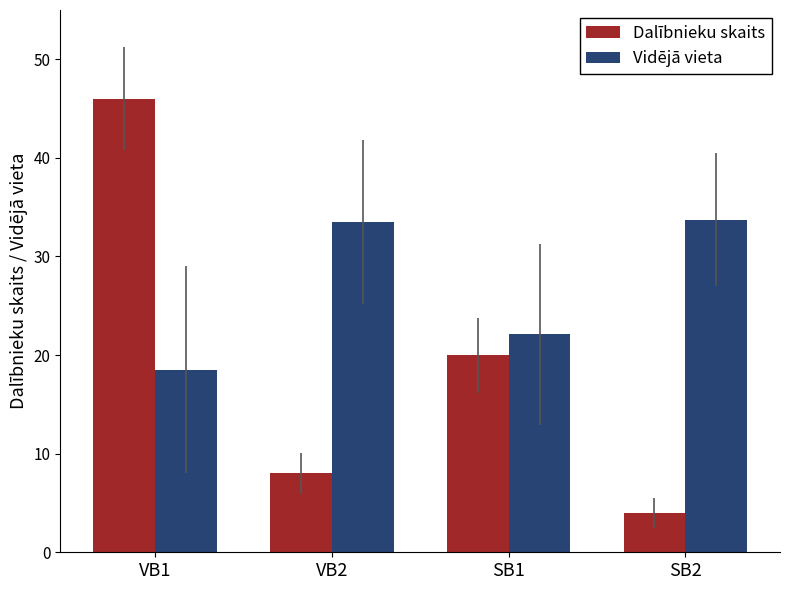

Rank the series at VB2 from lowest to highest value.

Dalībnieku skaits, Vidējā vieta